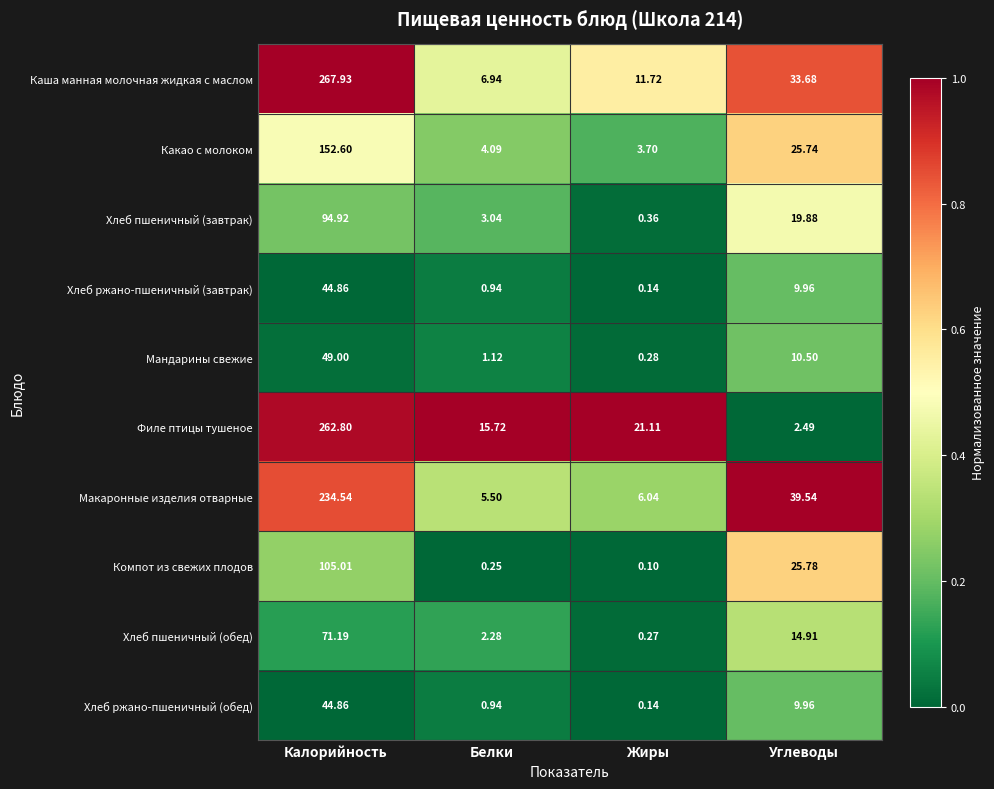

How many data points does each series have?

4